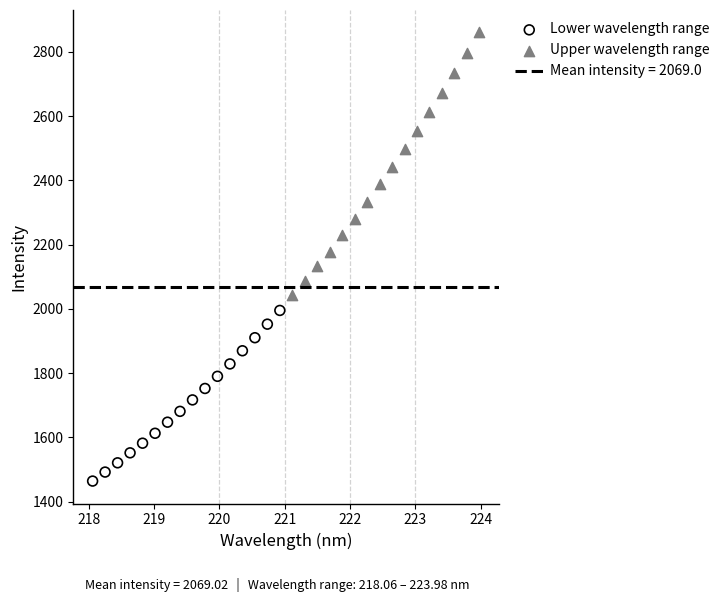

Which series reaches the minimum Y coordinate?

Lower wavelength range